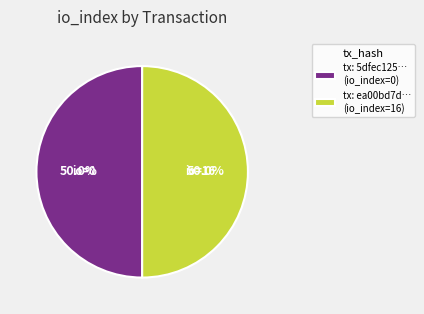

What portion of the pie excludes tx: 5dfec125… (io_index=0)?

50.0%